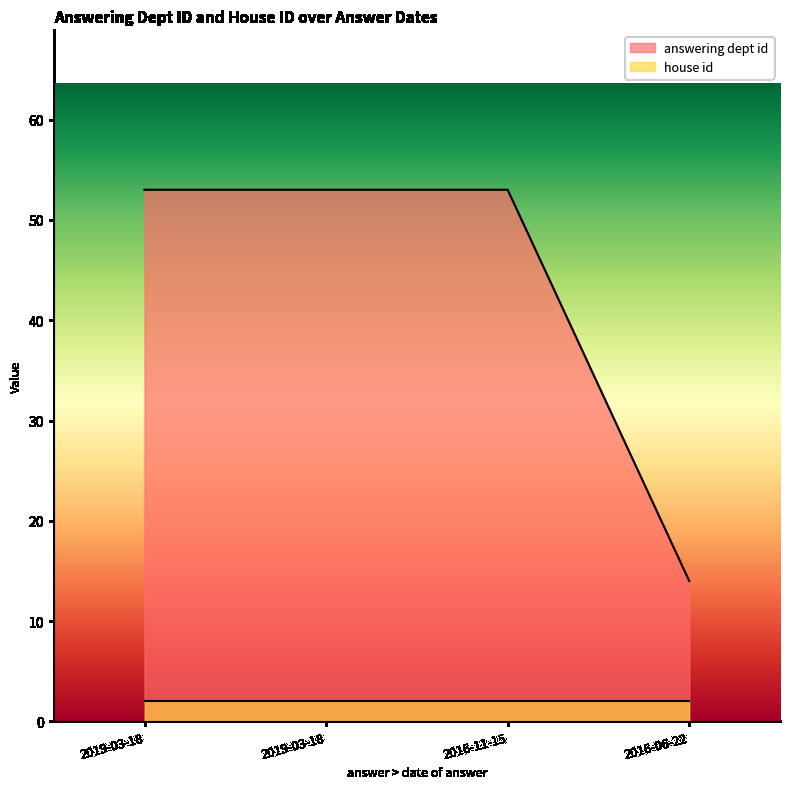

Read the value at 2019-03-18, to the nearest 10.

50